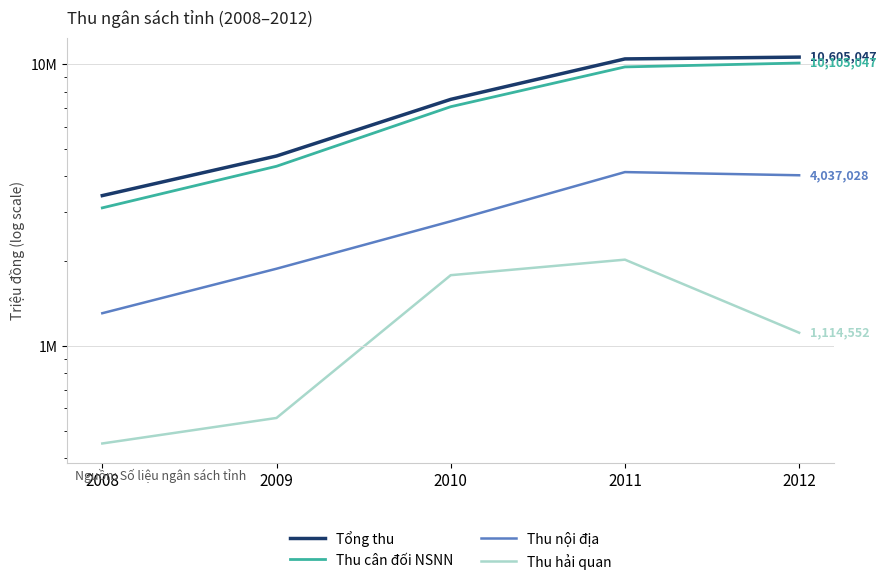

At which category does the chart reach its peak across all series?

2012